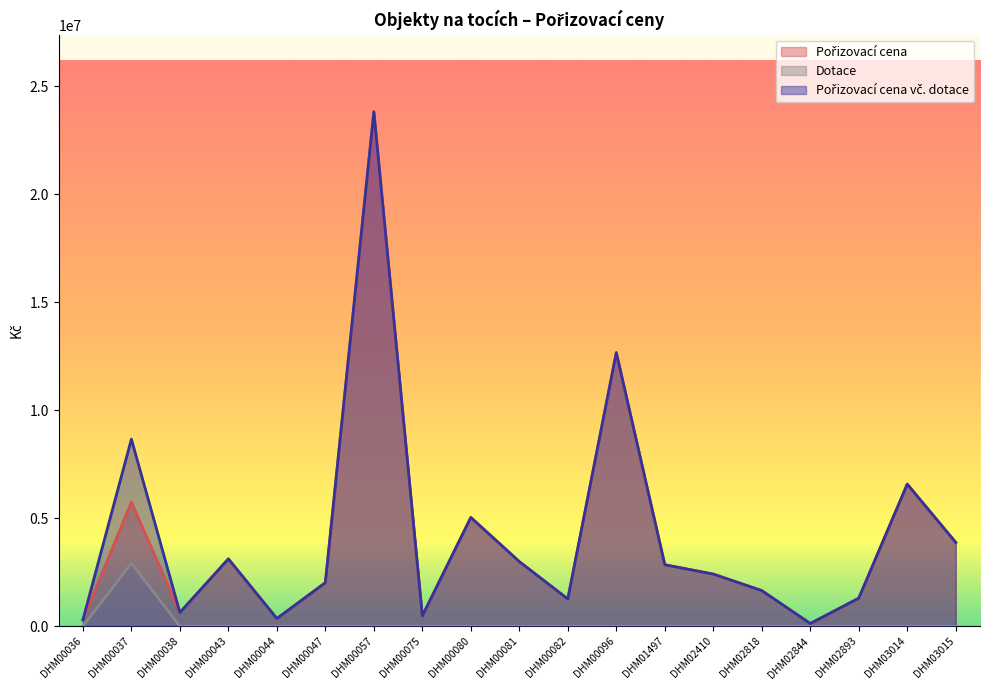

How many series are shown in this chart?

3